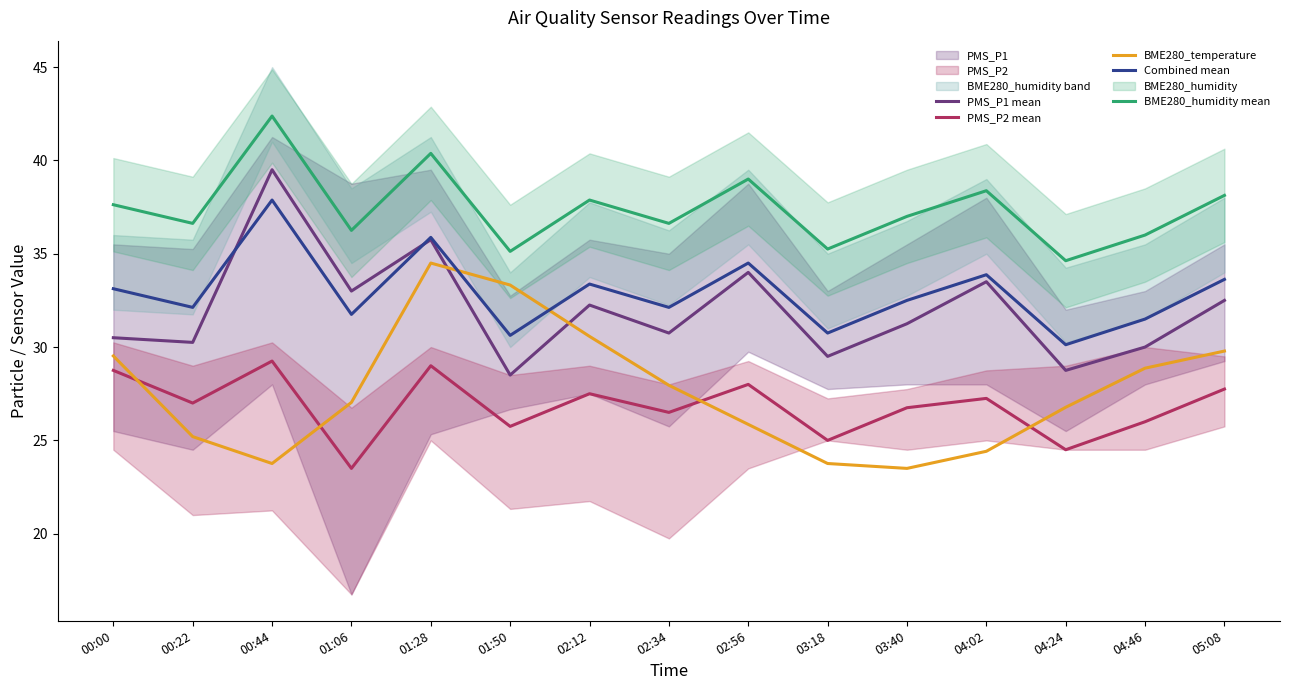

Which series has the largest range (max minus min)?

PMS_P1 mean